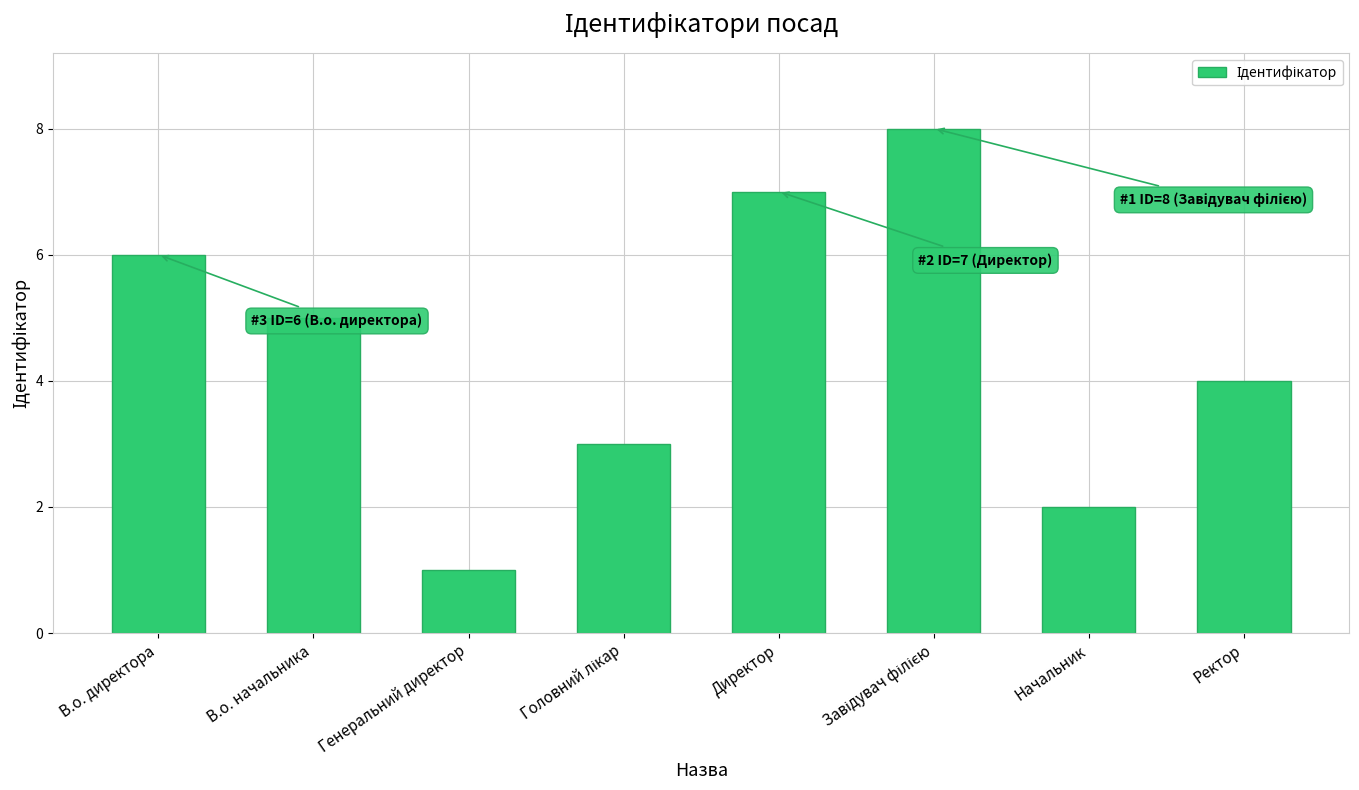

What is the label of the 4th bar from the right?

Директор